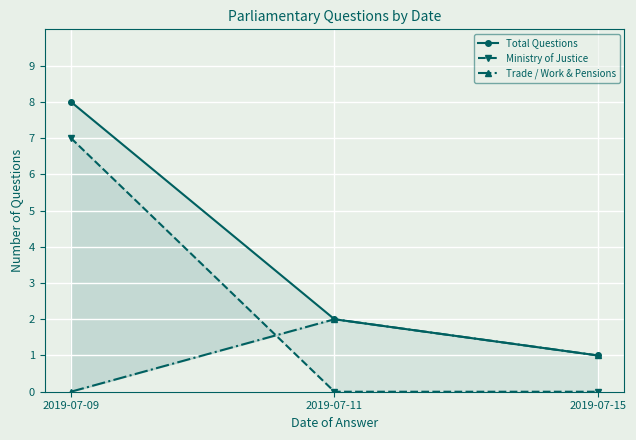

What is the average value of the Total Questions series?

4